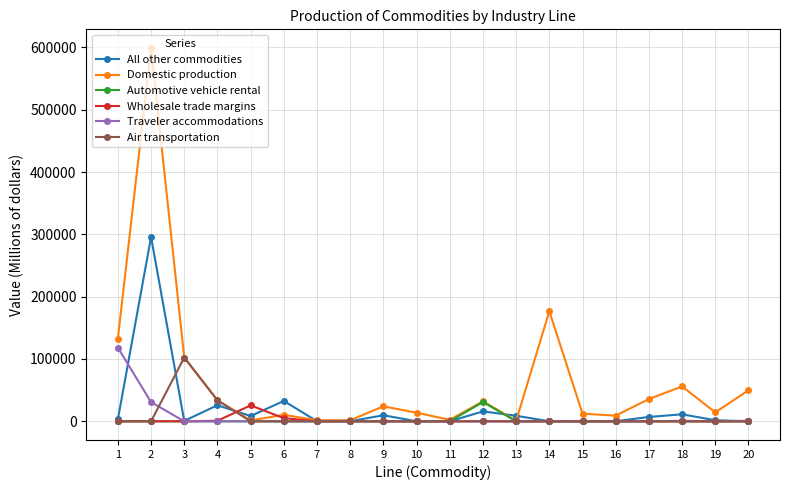

Count the number of categories in the chart.

20